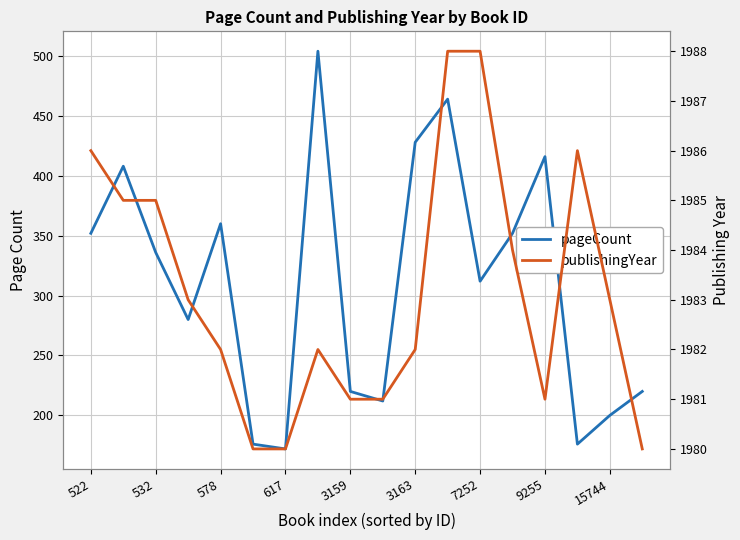

Is the value of publishingYear at 3159 greater than the value of pageCount at 13?

Yes